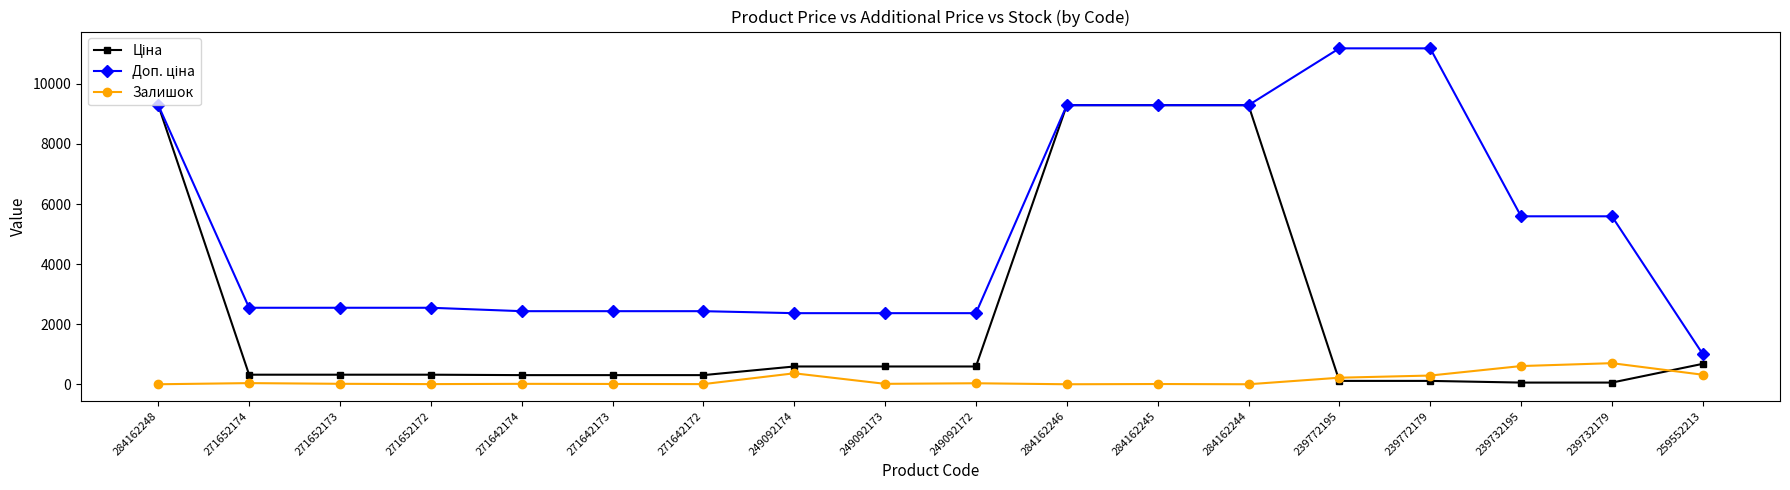

At how many categories does at least one series exceed 3165?

8